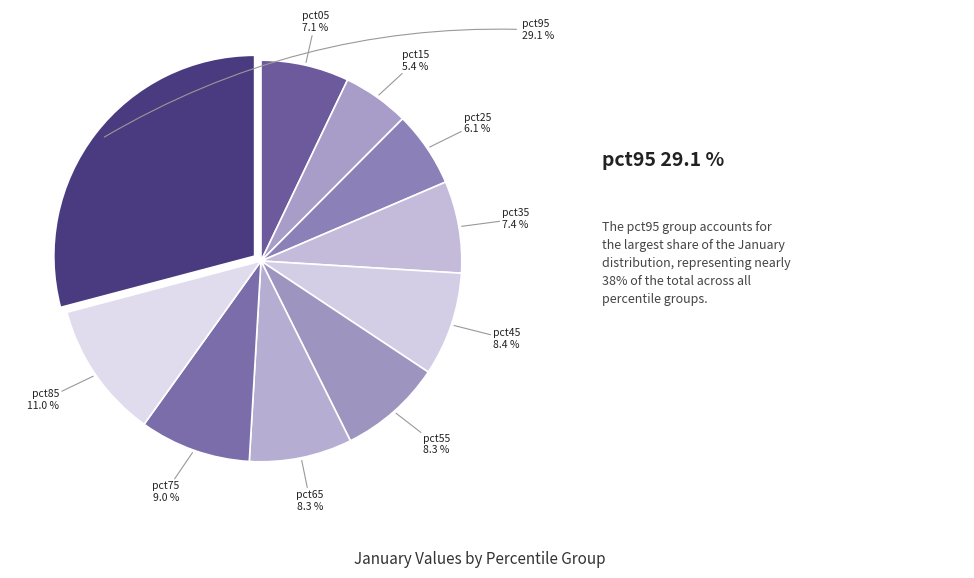

Which slice is the smallest?

pct15